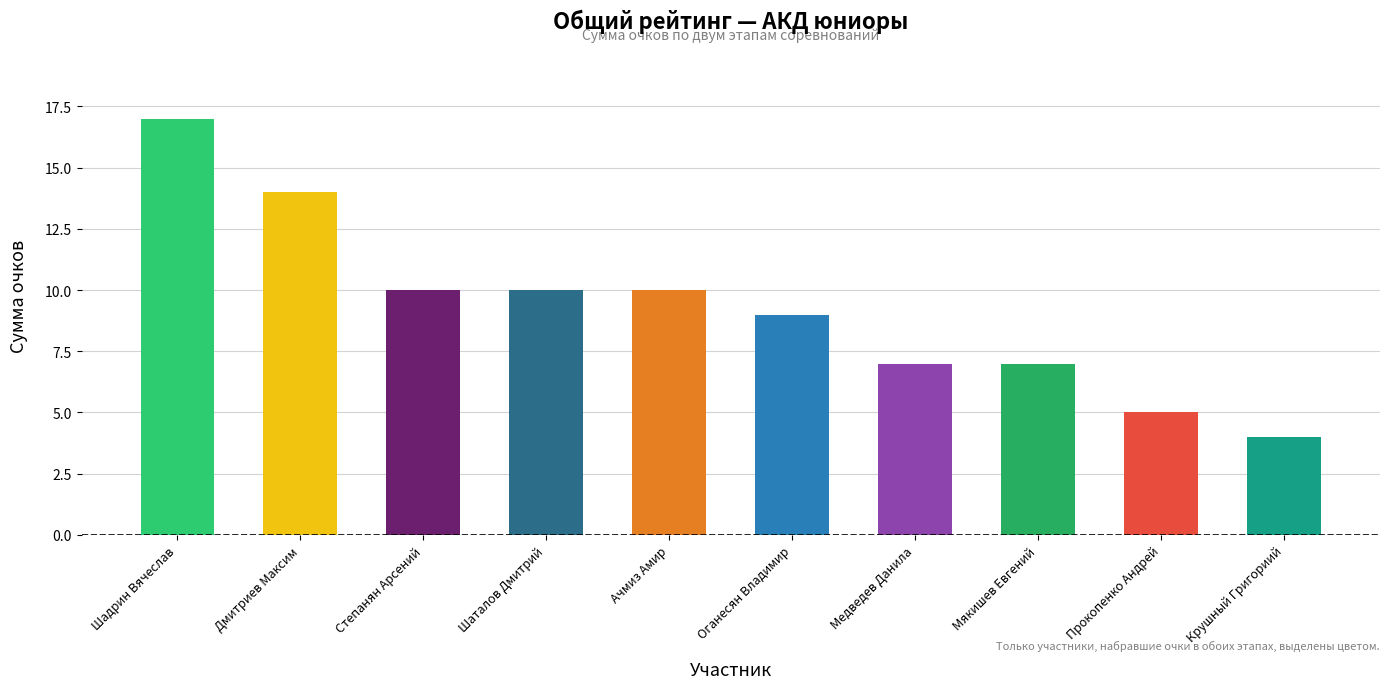

Reading left to right, transcribe all the data shown in this chart.

Шадрин Вячеслав=17	Дмитриев Максим=14	Степанян Арсений=10	Шаталов Дмитрий=10	Ачмиз Амир=10	Оганесян Владимир=9	Медведев Данила=7	Мякишев Евгений=7	Прокопенко Андрей=5	Крушный Григориий=4